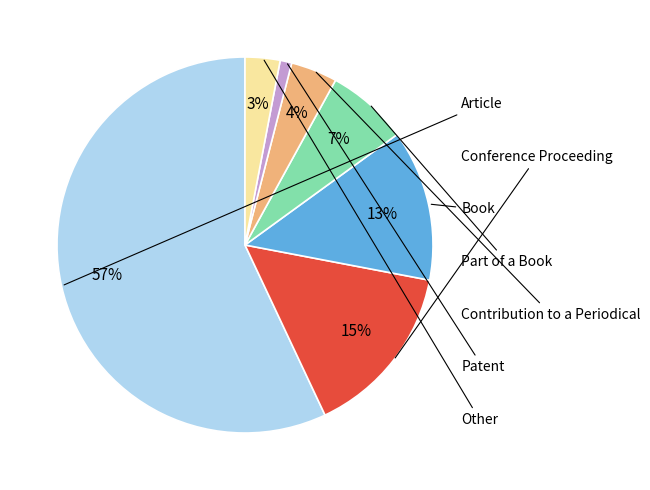

To the nearest percent, what is the difference between the largest and smallest slice percentages?

56%